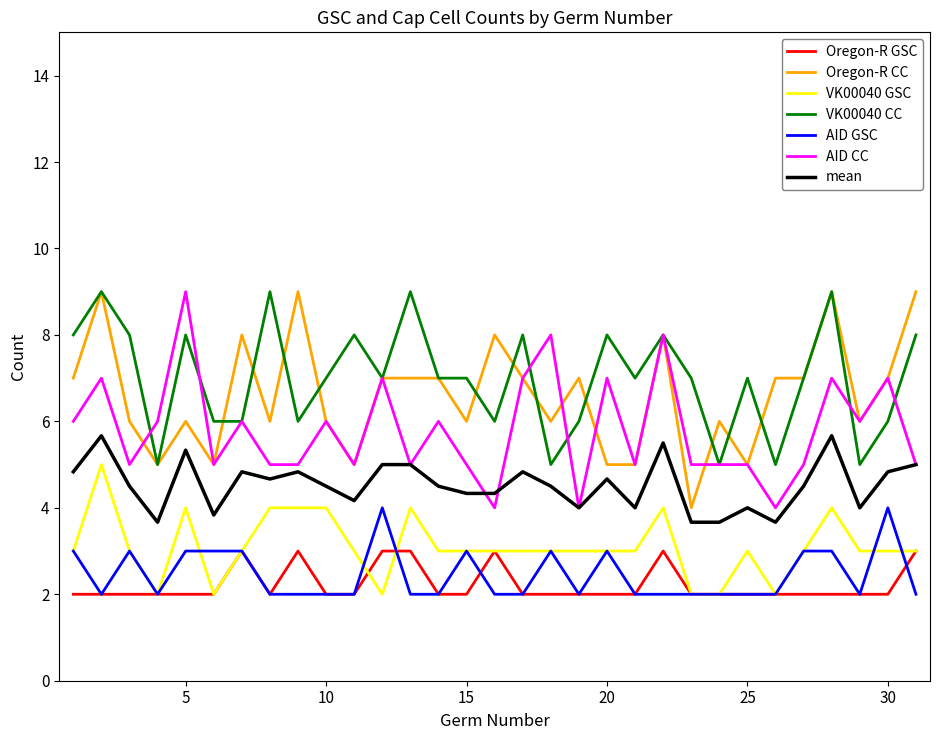

True or false: Oregon-R GSC and VK00040 GSC cross at least once.

True